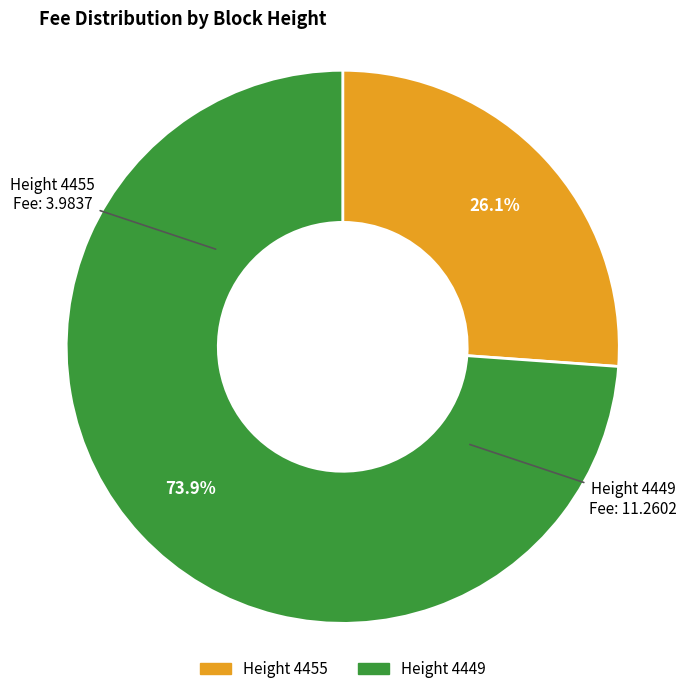

Is there a majority slice in this chart?

Yes